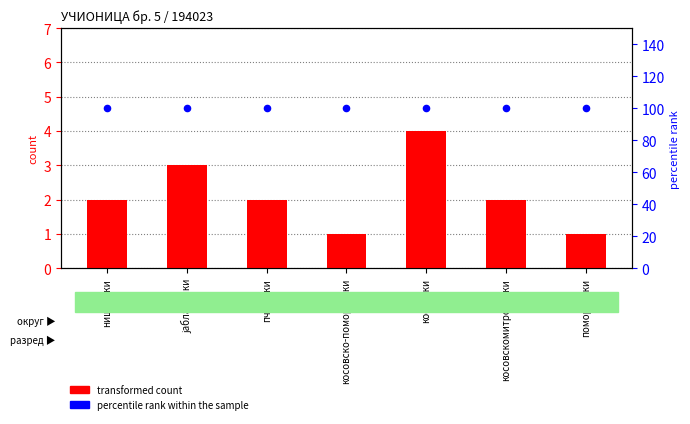

Which series has the widest spread of Y values?

transformed count